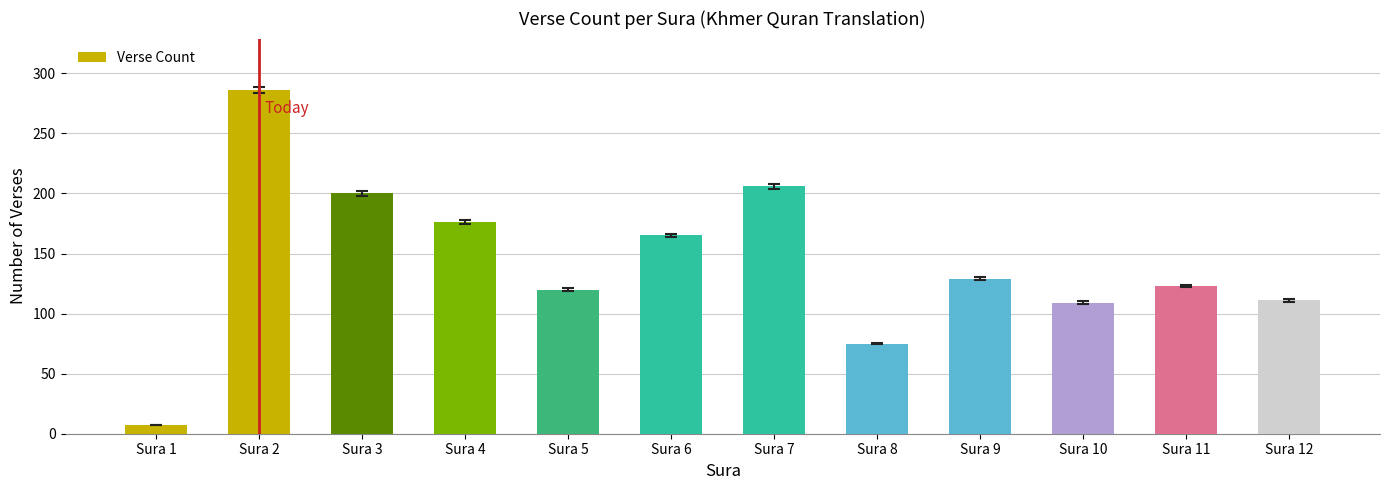

Which has a higher value, Sura 5 or Sura 6?

Sura 6